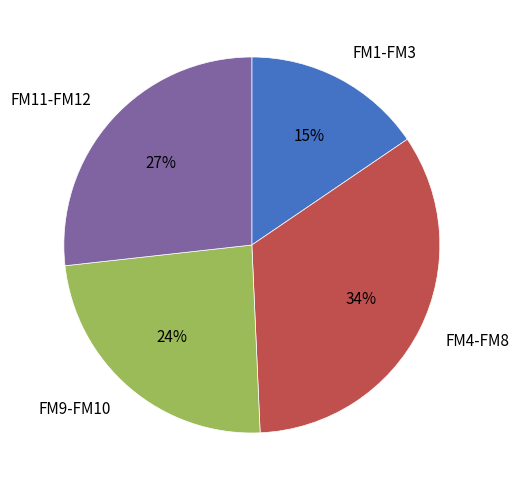

To the nearest percent, what is the combined percentage of FM11-FM12 and FM1-FM3?

42%